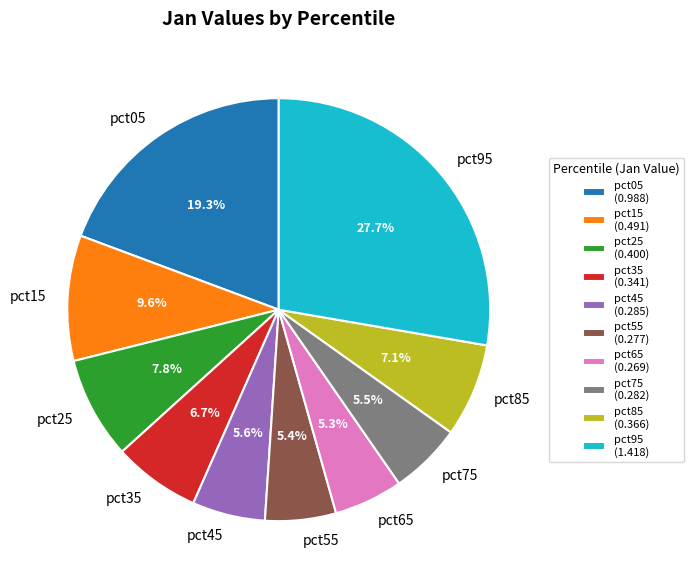

To the nearest percent, what is the difference between the pct05 and pct65 slice percentages?

14%